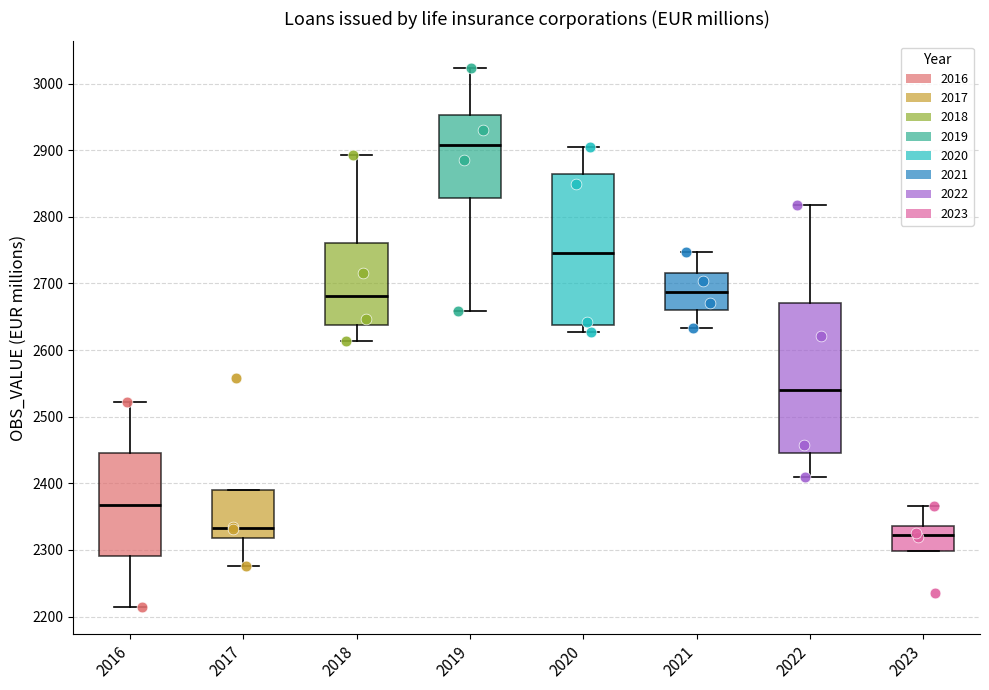

Which box has the lowest median line?

2023